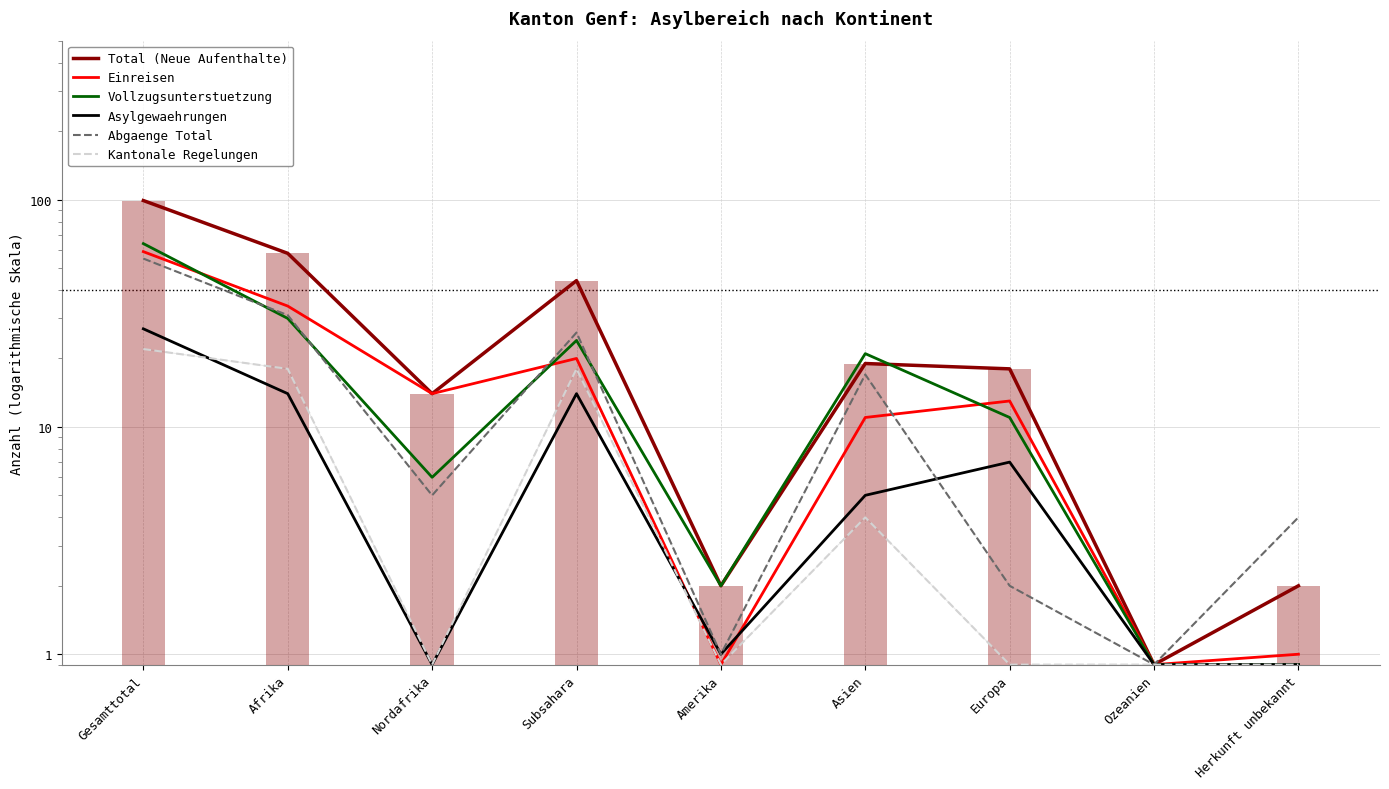

Which category has the highest value in the Abgaenge Total series?

Gesamttotal